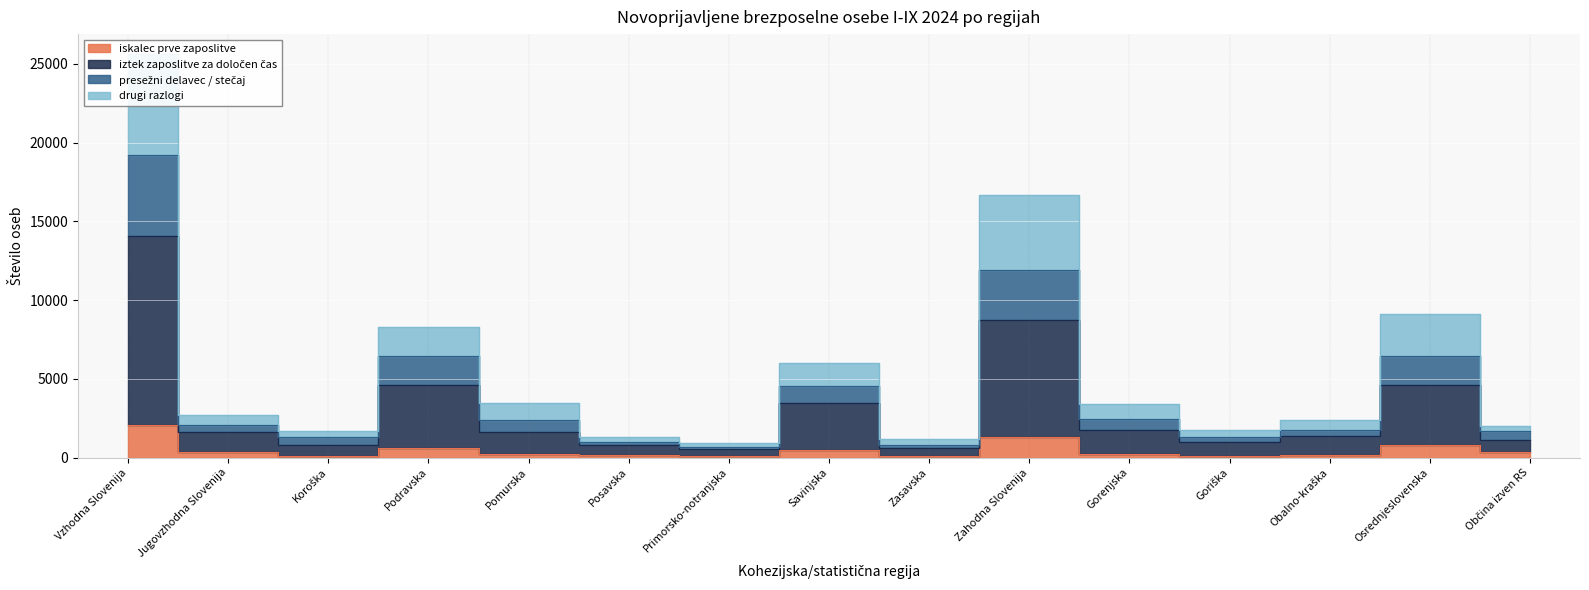

Where is the first local maximum for presežni delavec / stečaj?

Podravska